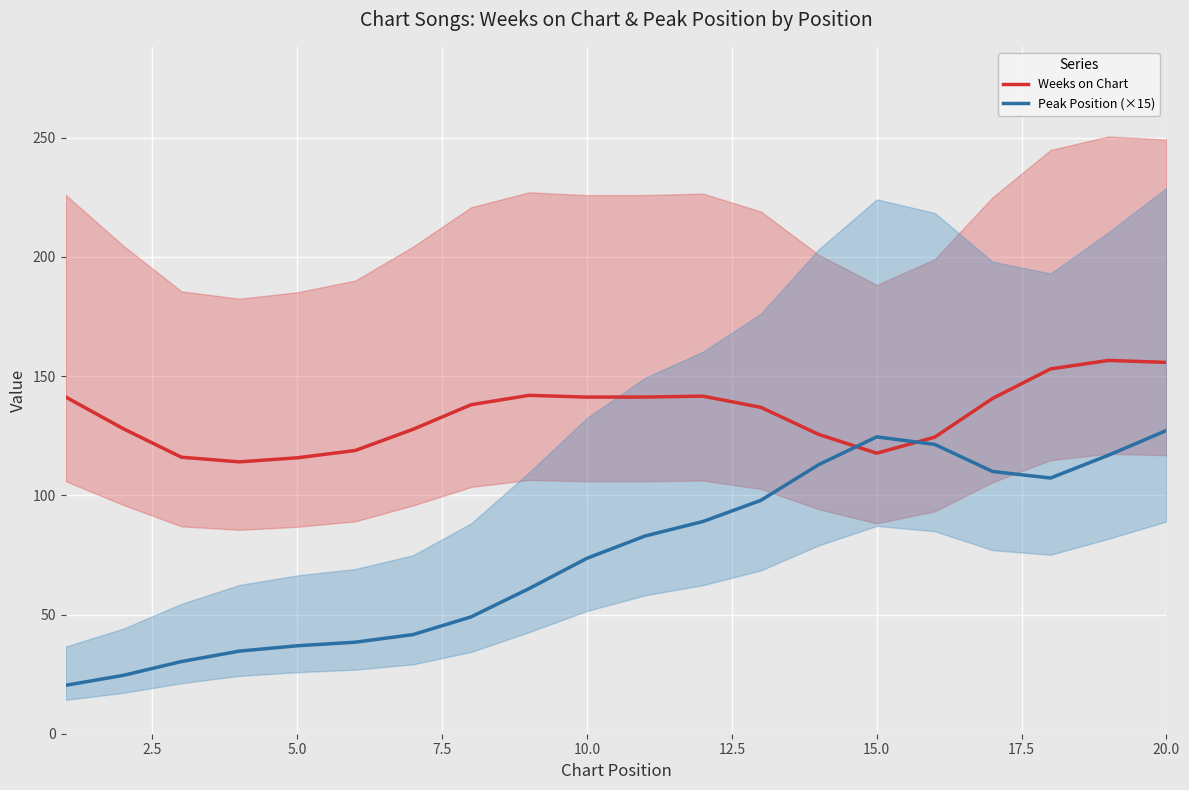

Which series has the largest total across all categories?

Weeks on Chart